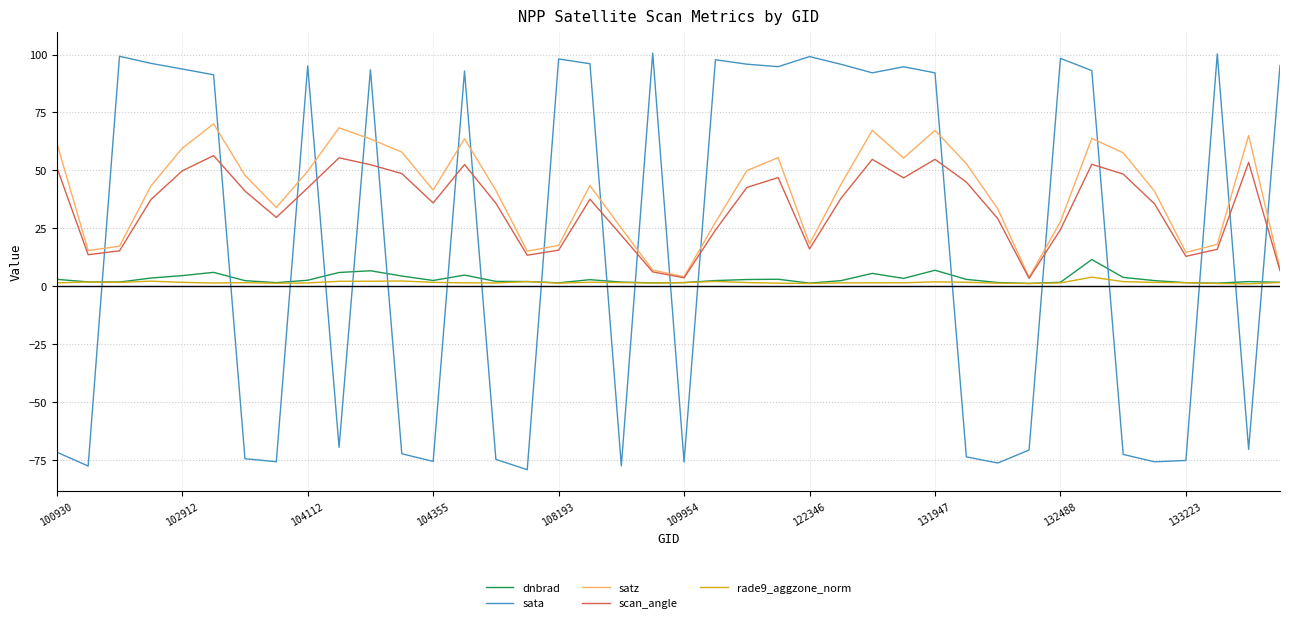

What is the maximum value for satz?

70.1